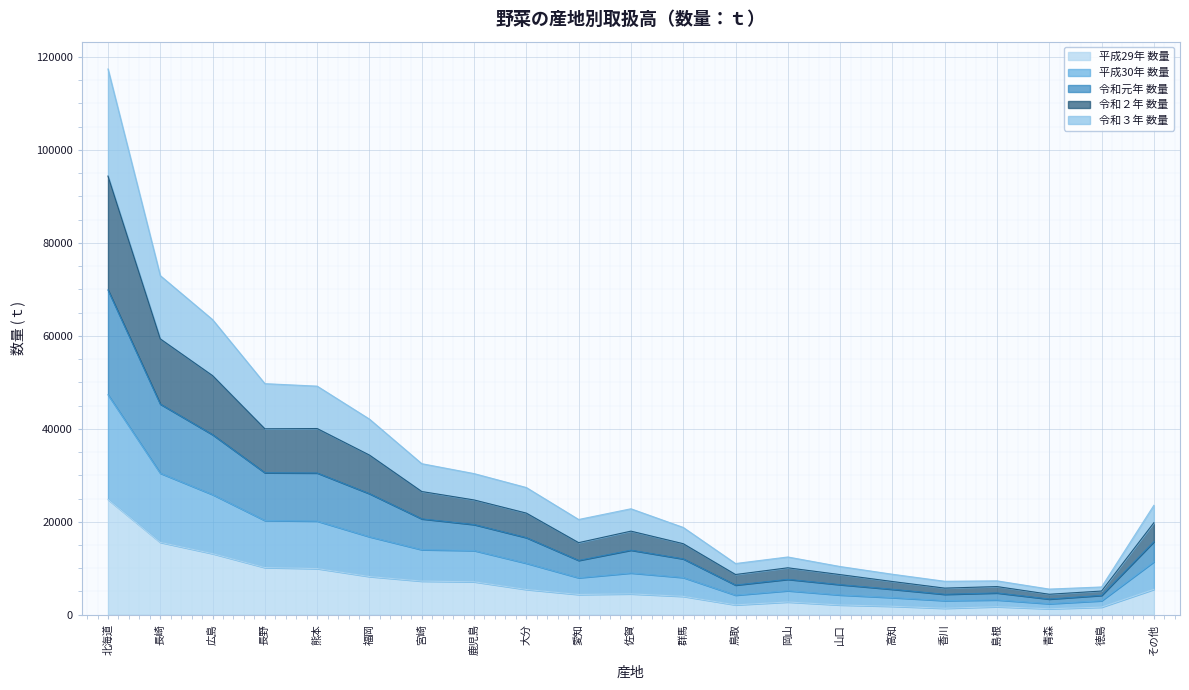

Where does the 平成30年 数量 series first go above 8978?

北海道